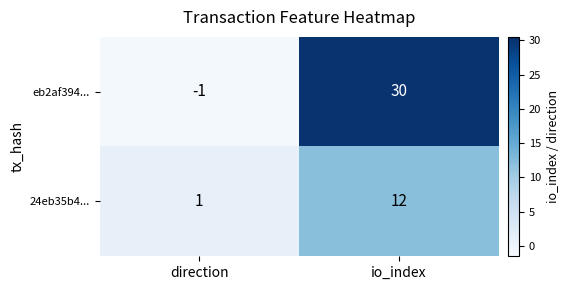

Which series has the largest range (max minus min)?

eb2af394...